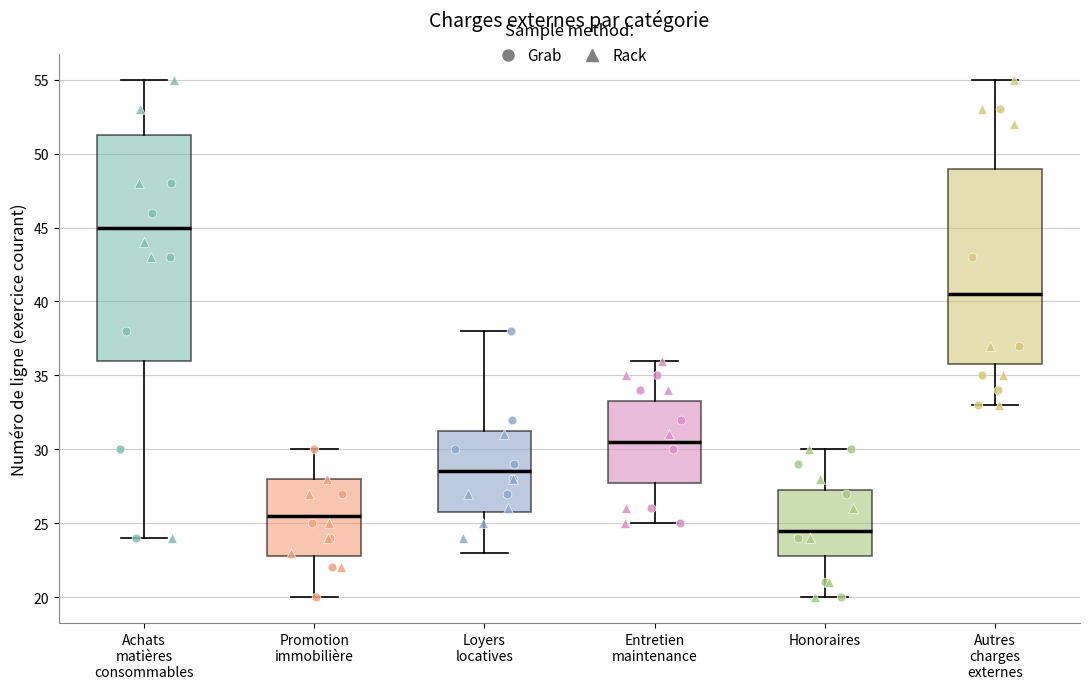

Comparing the boxes themselves (not the whiskers), which one is the tallest?

Achats matières consommables